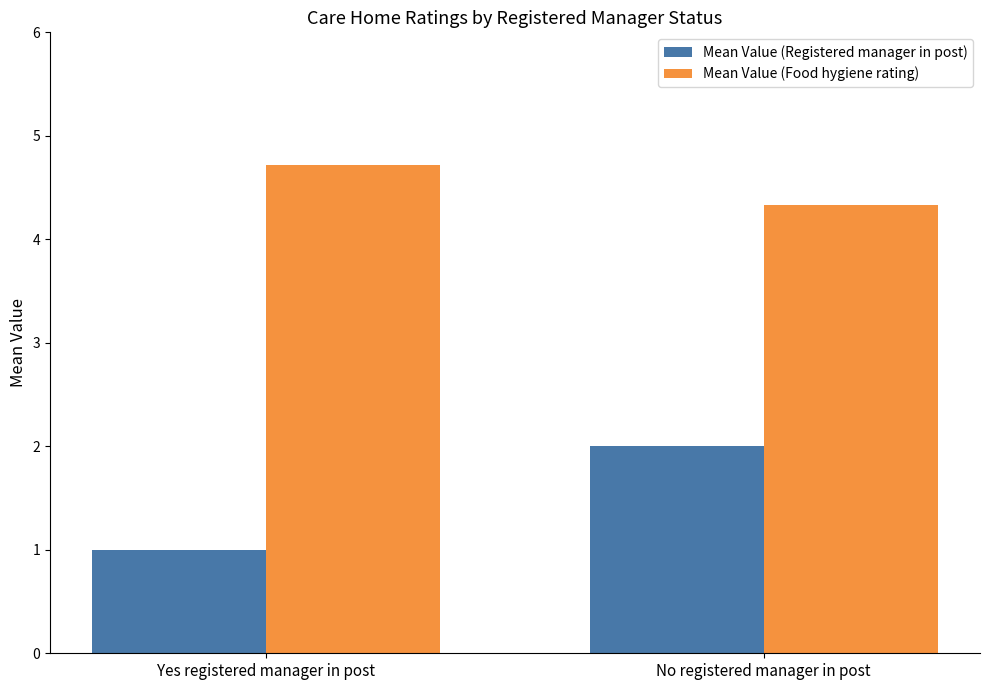

What is the value of the Mean Value (Food hygiene rating) bar at the 2nd from the left?

4.3